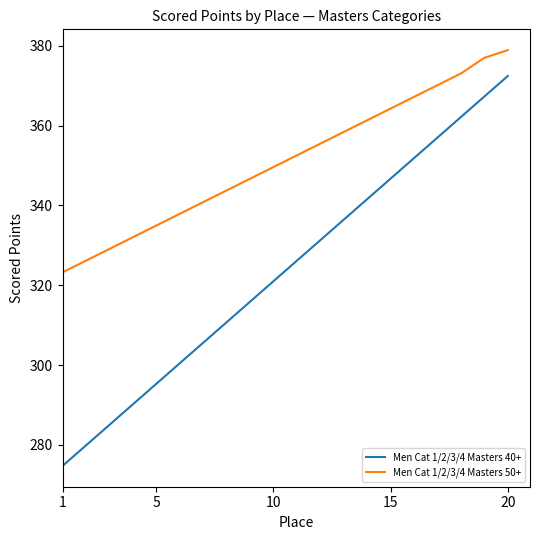

Which series has the largest total across all categories?

Men Cat 1/2/3/4 Masters 50+